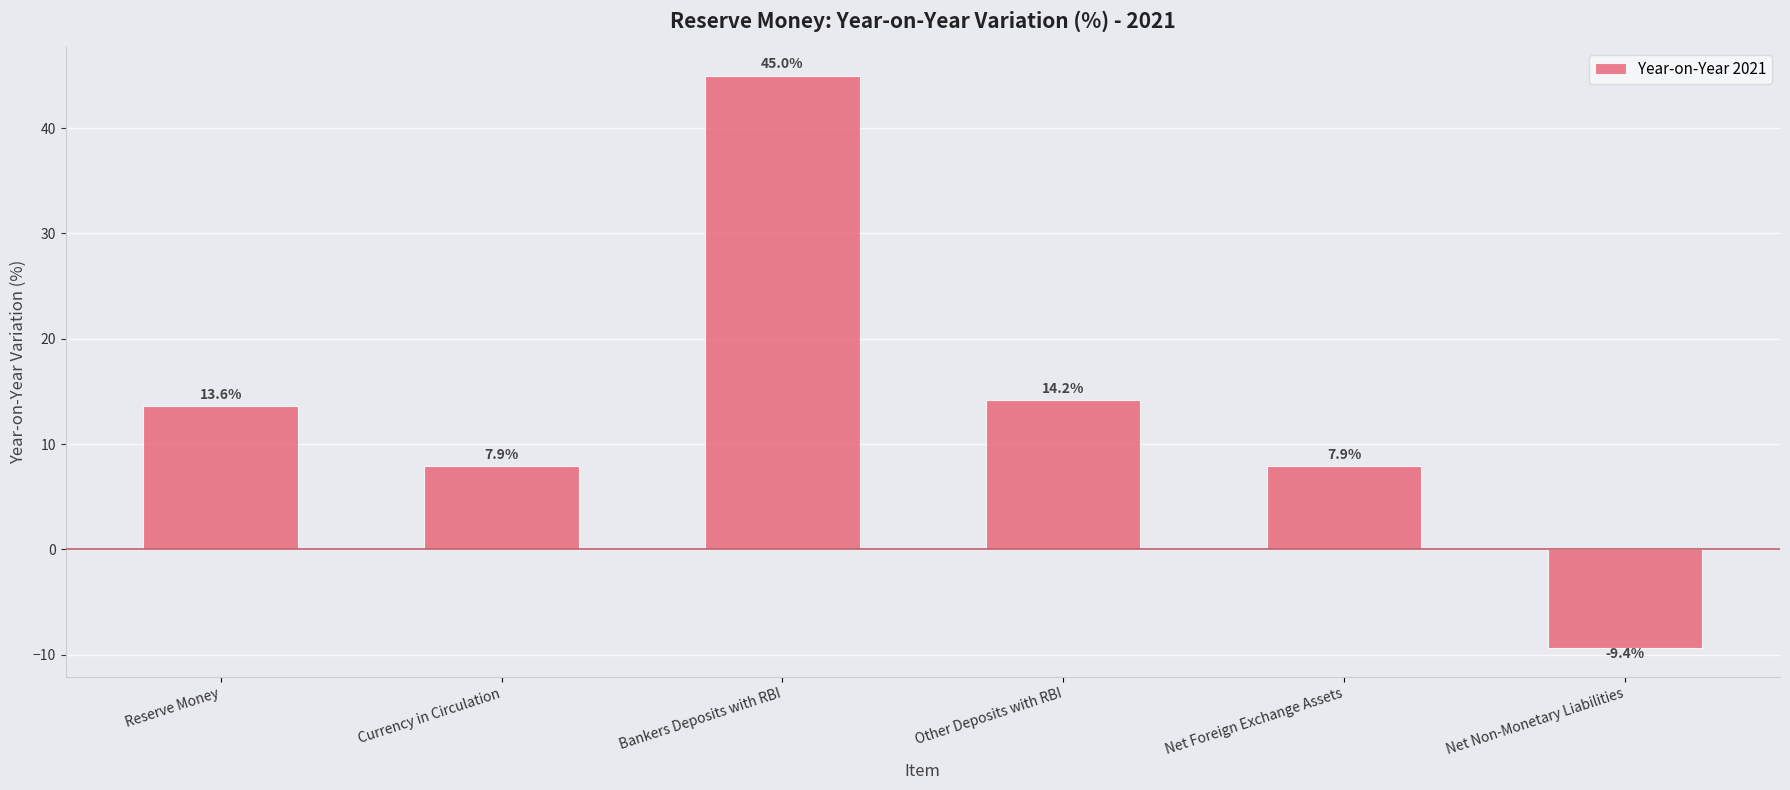

Where is the data nearest to the value 17?

Other Deposits with RBI